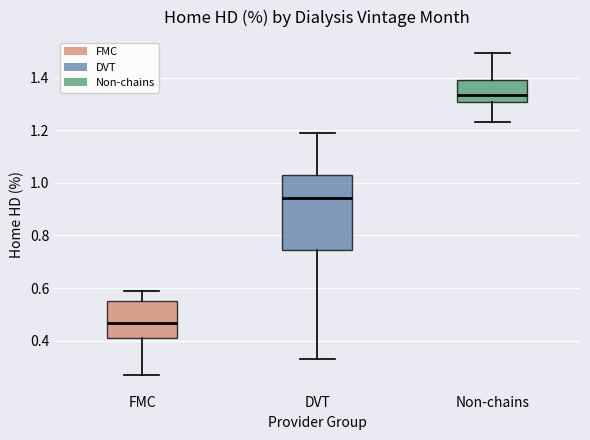

Which box's median line is the lowest?

FMC